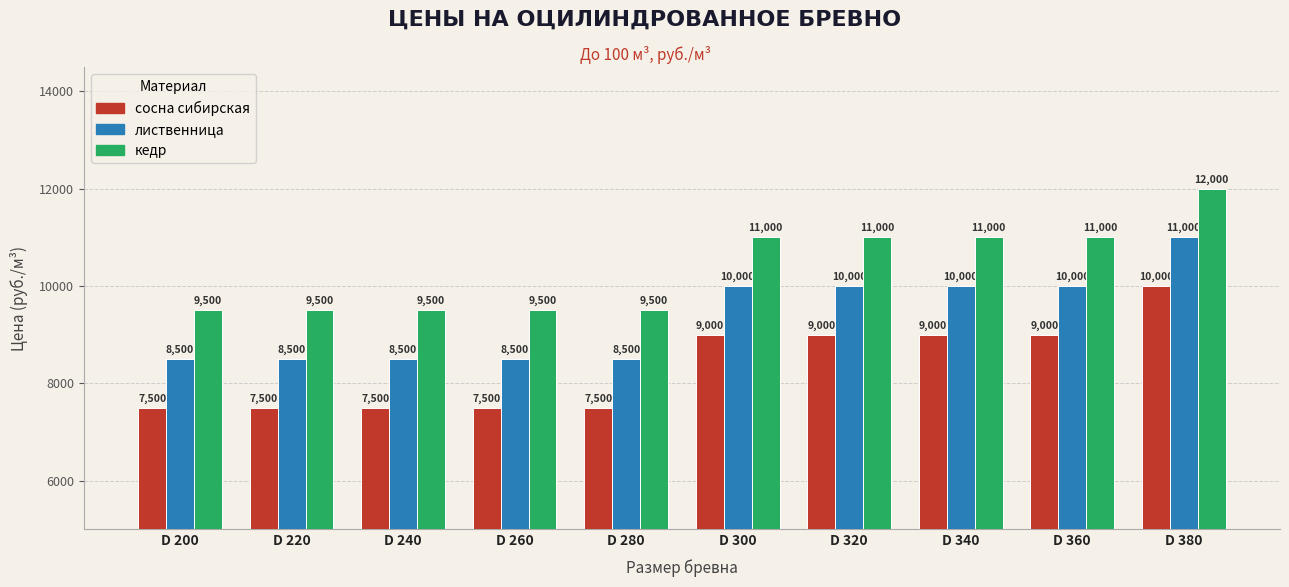

The лиственница series shows 17504 at D 300. True or false?

False